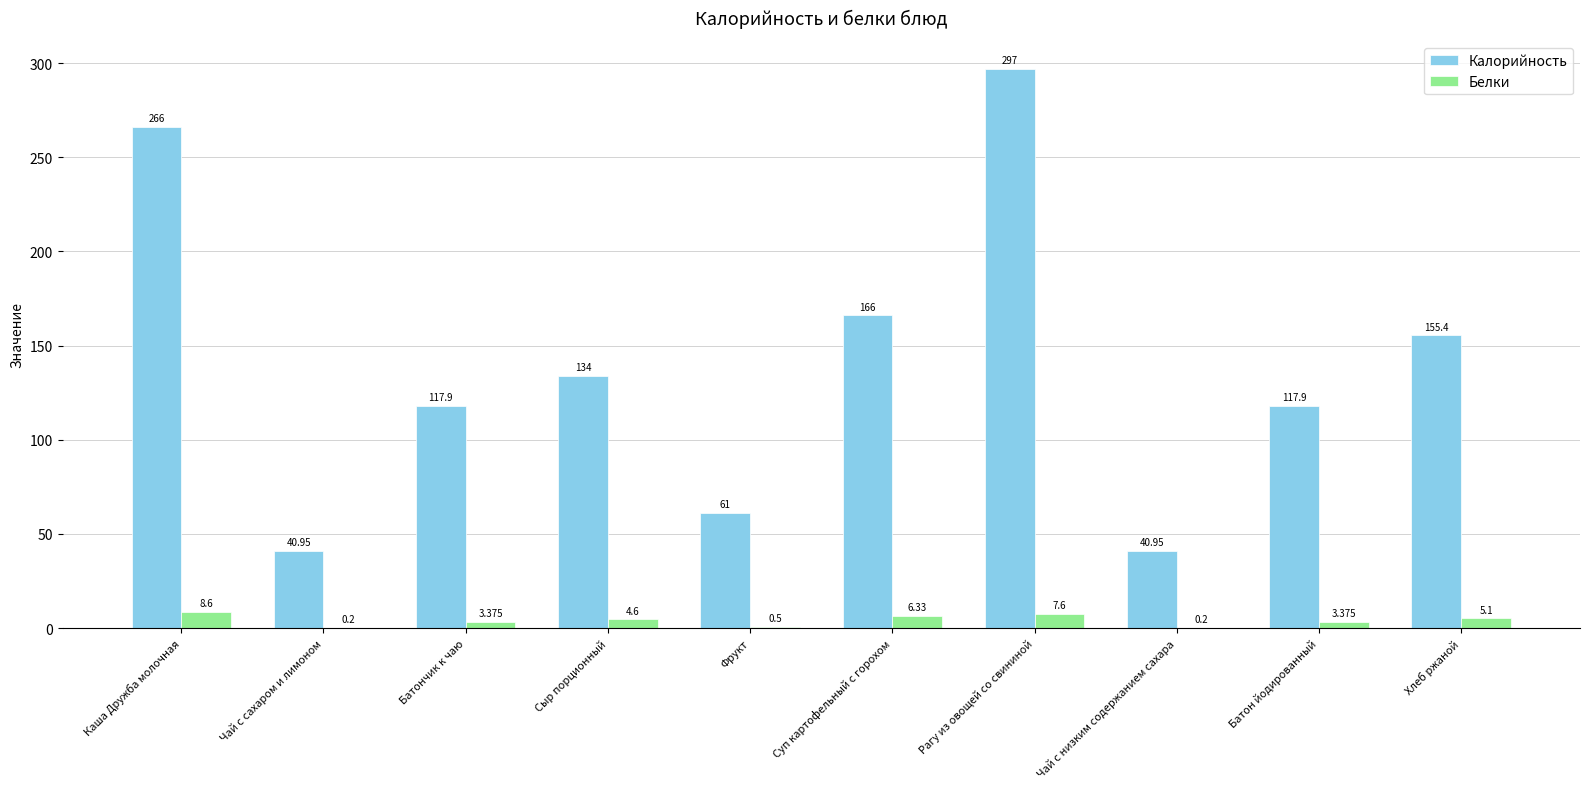

Is it true that Калорийность equals 9.2 at Чай с сахаром и лимоном?

False